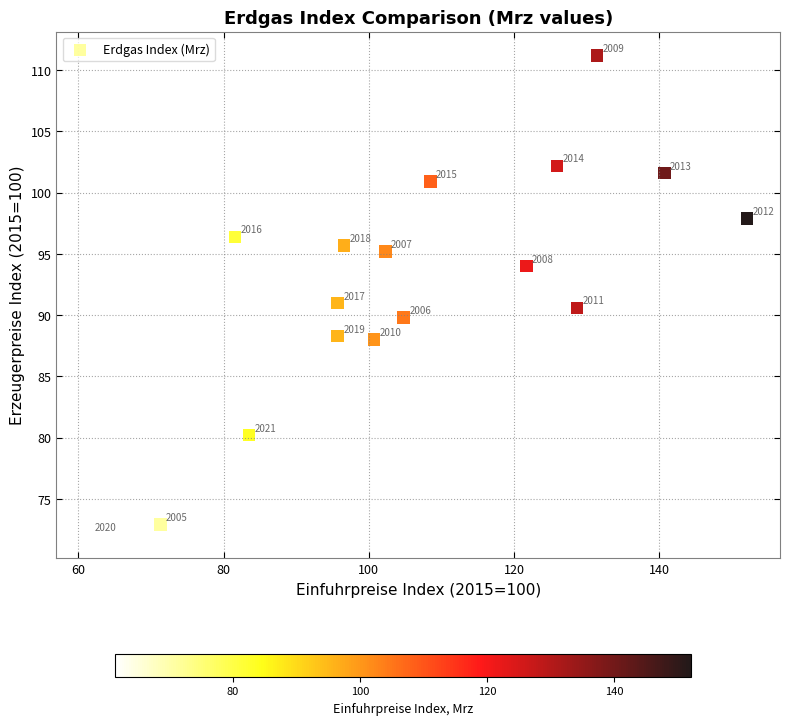

What is the range of Y values (max minus min)?

39.1